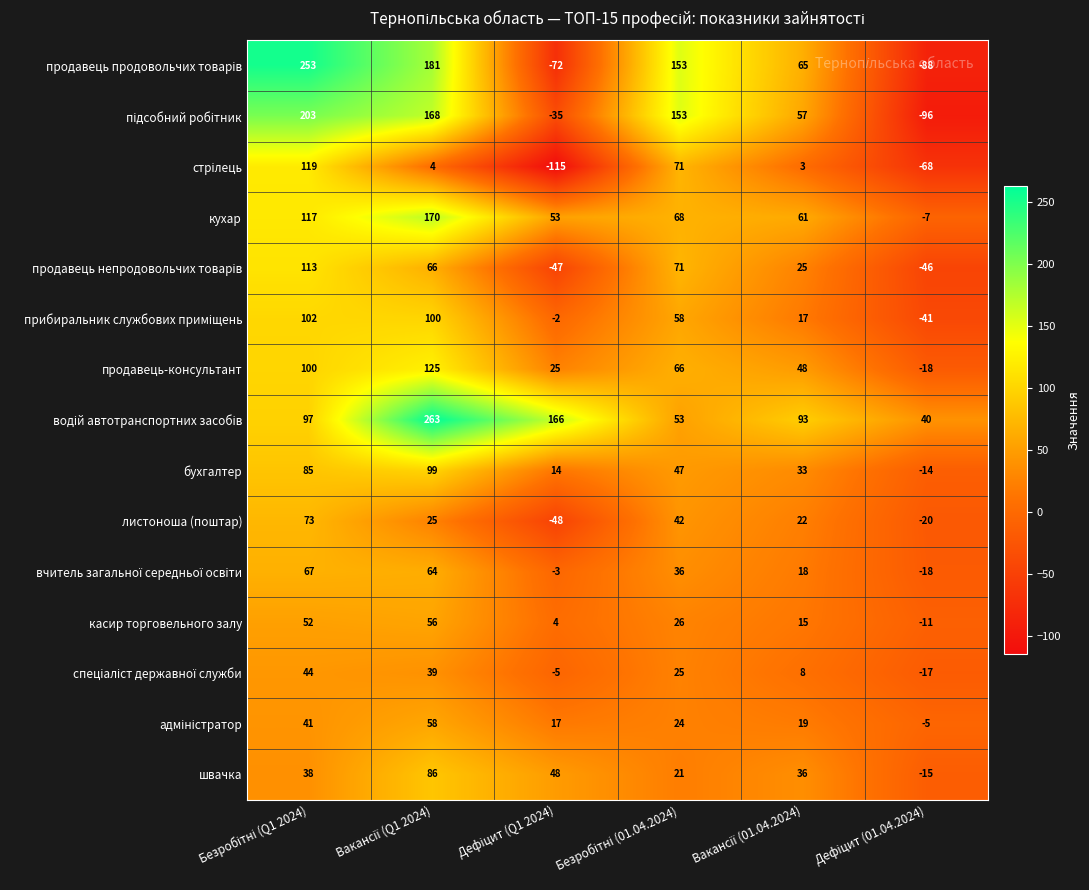

What is the greatest value displayed?

263